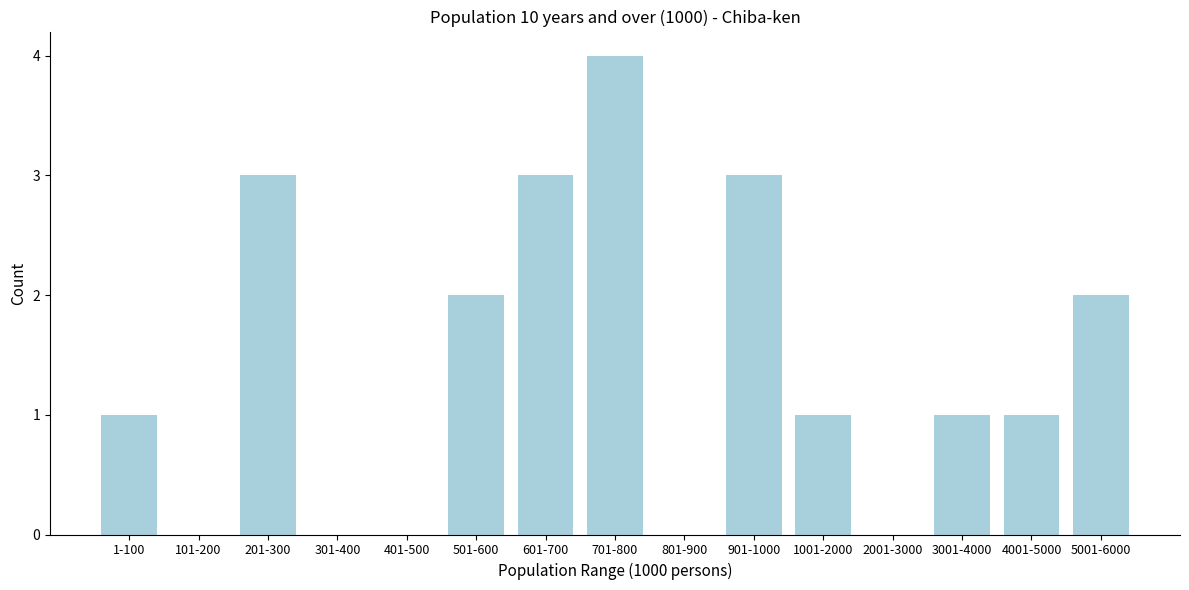

Reading right to left, transcribe all the data shown in this chart.

5001-6000=2	4001-5000=1	3001-4000=1	2001-3000=0	1001-2000=1	901-1000=3	801-900=0	701-800=4	601-700=3	501-600=2	401-500=0	301-400=0	201-300=3	101-200=0	1-100=1